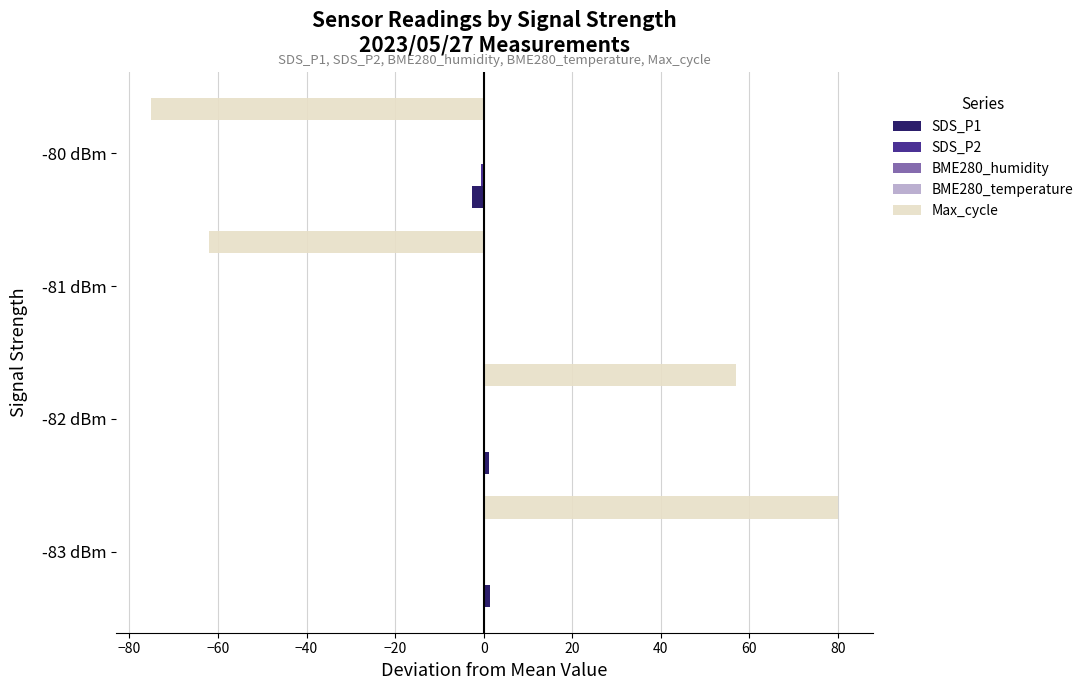

At which category is the sum across all series the highest?

-83 dBm